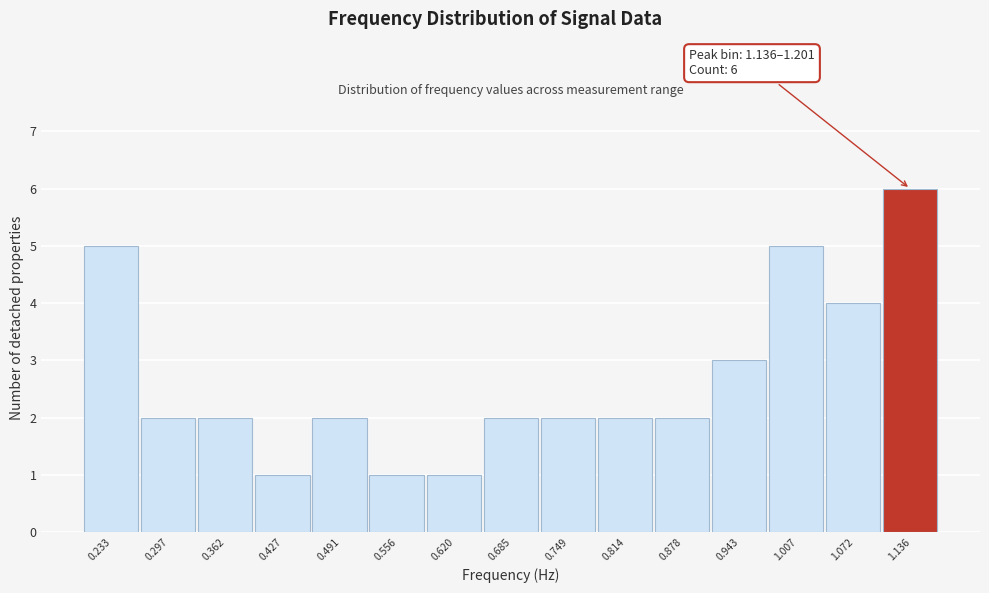

Reading left to right, what are all the values shown in this chart?

0.233=5	0.297=2	0.362=2	0.427=1	0.491=2	0.556=1	0.620=1	0.685=2	0.749=2	0.814=2	0.878=2	0.943=3	1.007=5	1.072=4	1.136=6